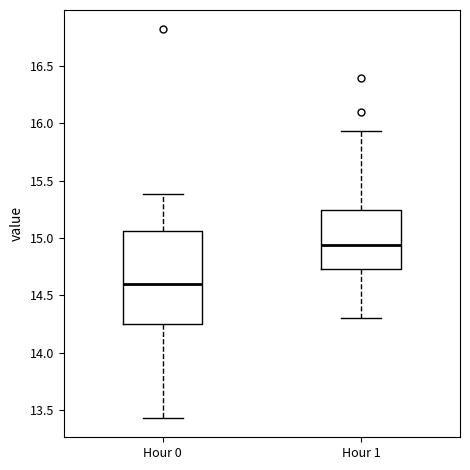

Reading left to right, transcribe this box plot: for each box, give where its median line is, the range the box spans, and where its two whiskers end, as read against the y-axis. The values are not printed on the chart, so give them approximately, as read against the axis.

Hour 0: median 14.60, box 14.25 to 15.05, whiskers 13.45 to 15.40
Hour 1: median 14.95, box 14.75 to 15.25, whiskers 14.30 to 15.95